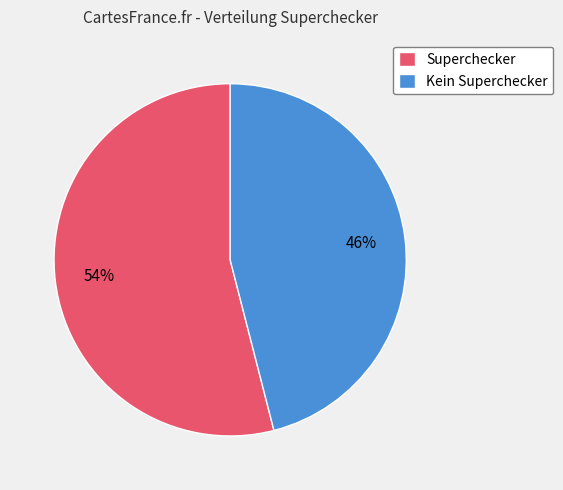

To the nearest percent, what portion does Kein Superchecker represent?

46%